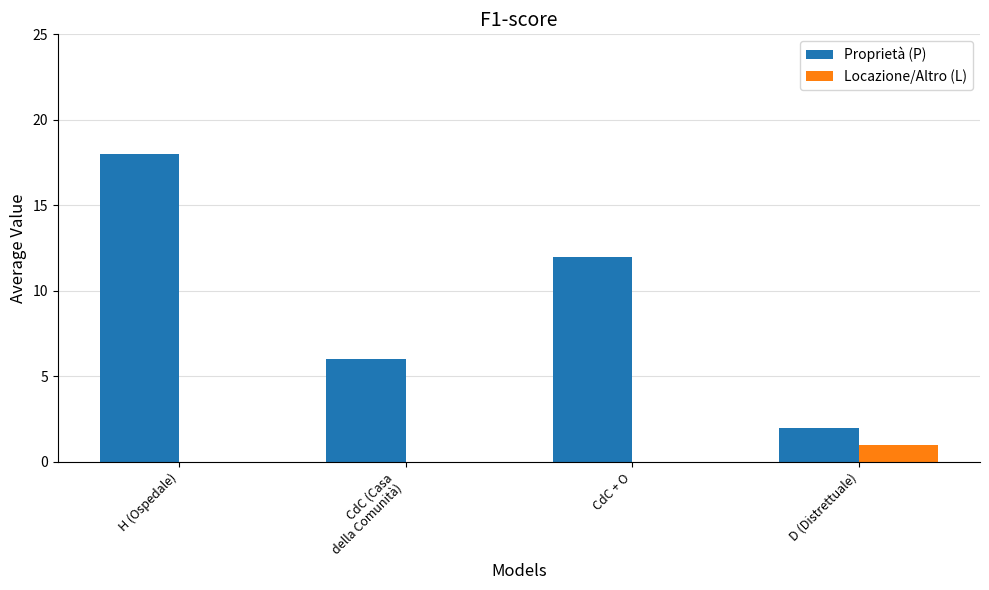

What is the total value across all series at H (Ospedale)?

18